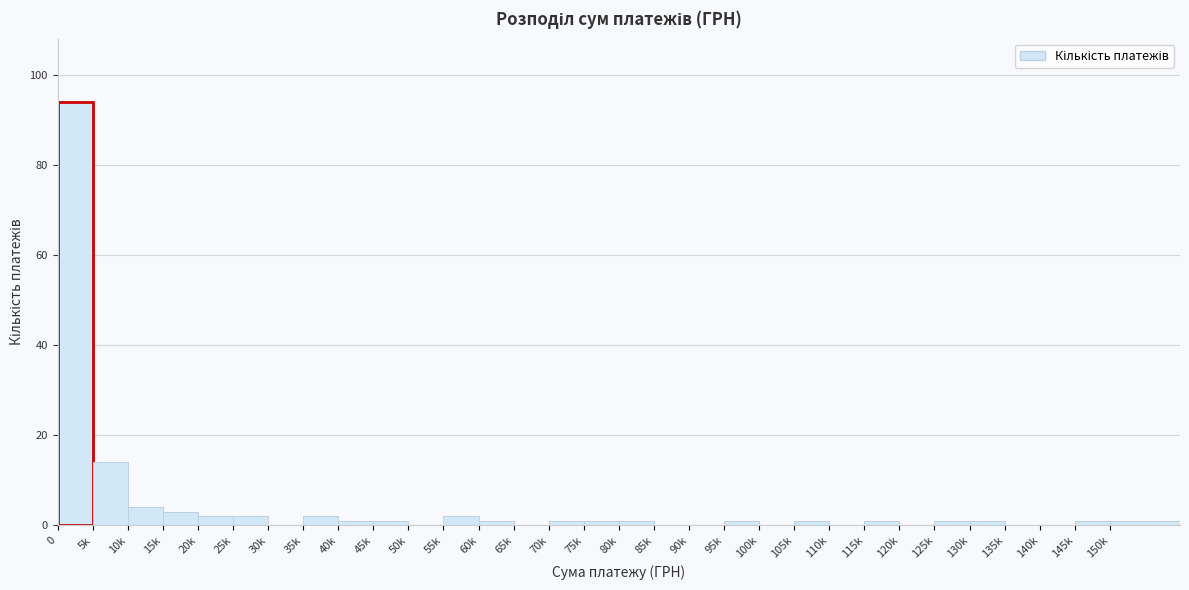

The chart shows a value of -33 at 120k. True or false?

False